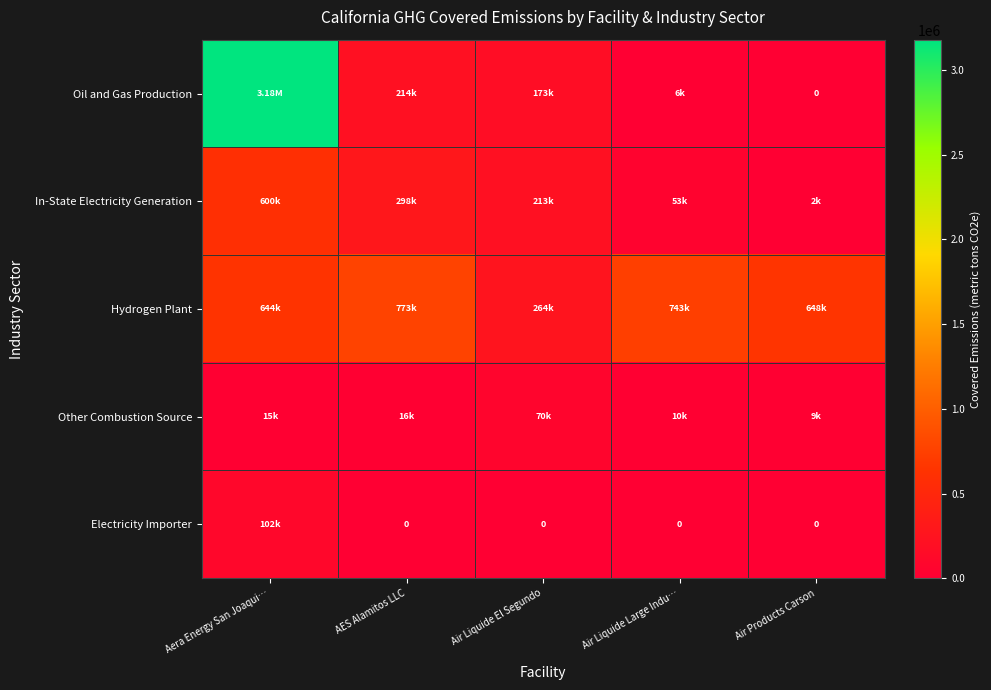

What is the approximate value of Hydrogen Plant at Air Liquide Large Indu…?

743423.4